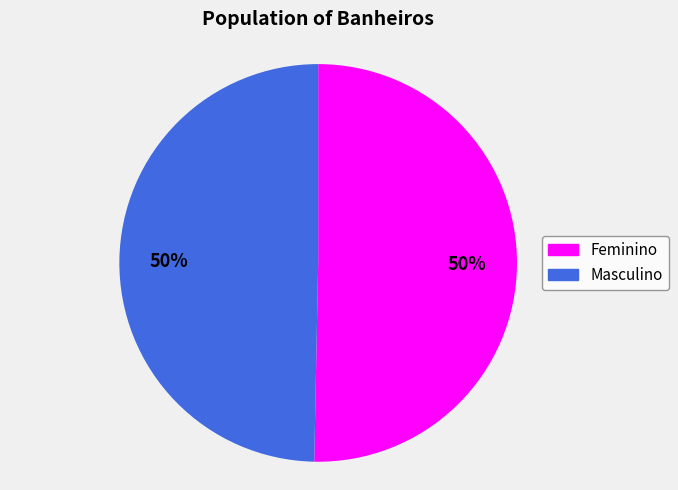

What is the ratio of the value at Masculino to the value at Feminino?

1.0